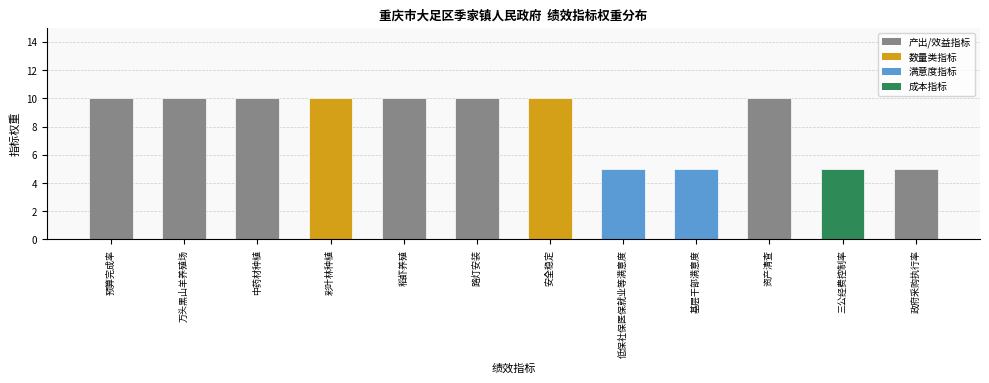

Approximately how many times larger is the value at 中药材种植 compared to 彩叶林种植?

1.0